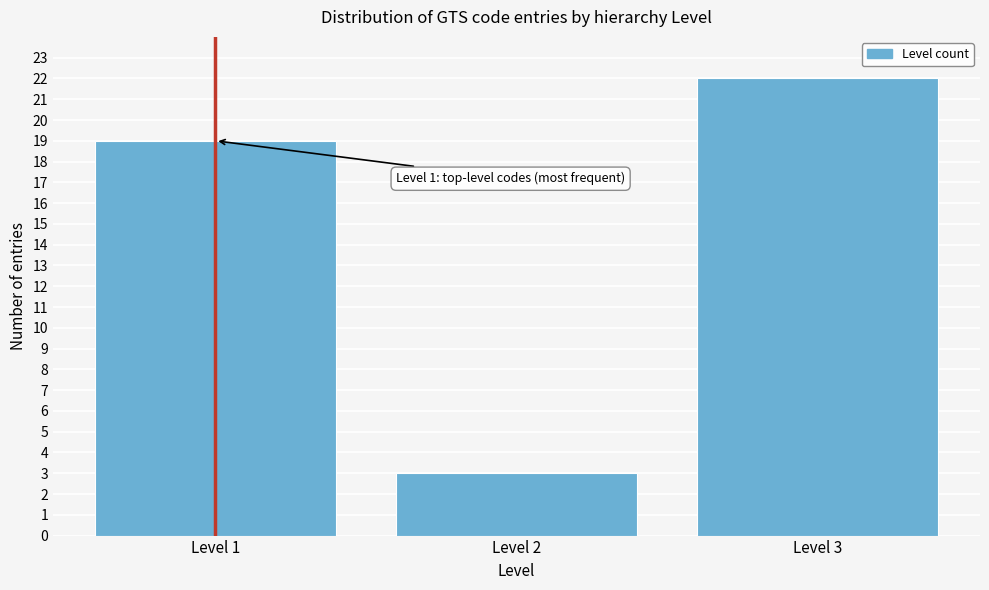

Reading right to left, extract all data points from this chart.

22	3	19